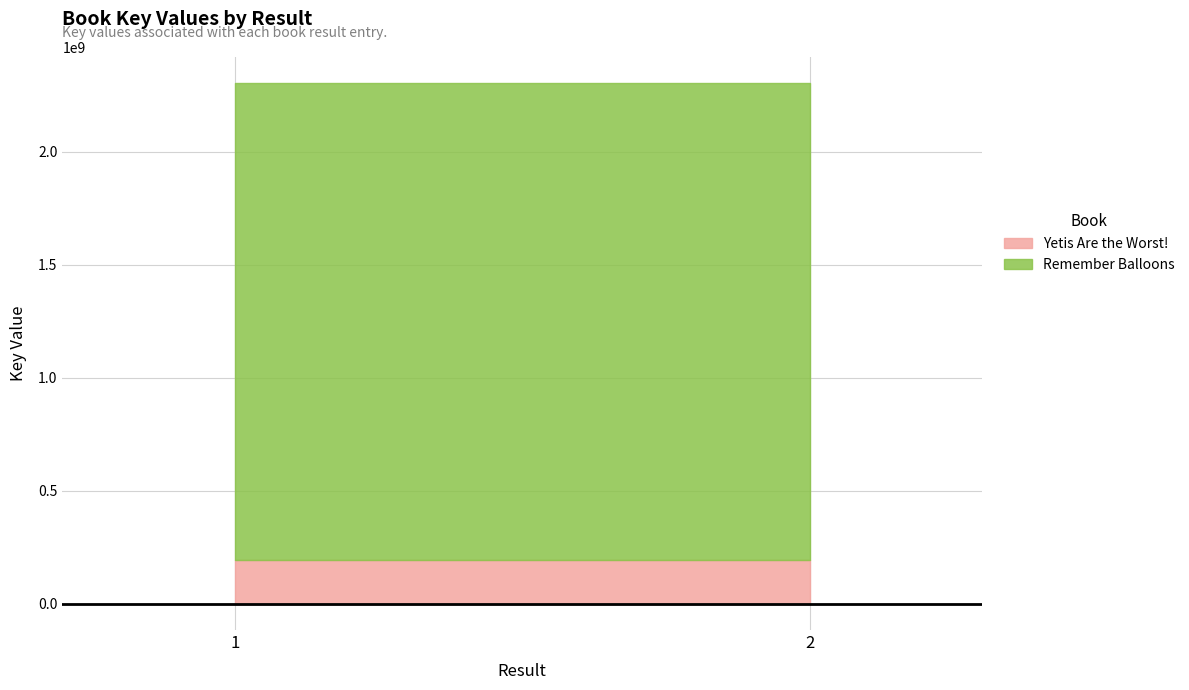

What is the spread (max minus min) of values at 1?

1919805007